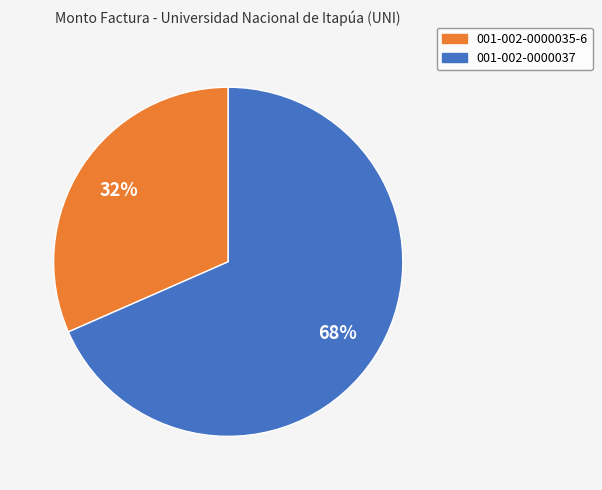

The 001-002-0000037 slice represents 57% of the pie. True or false?

False